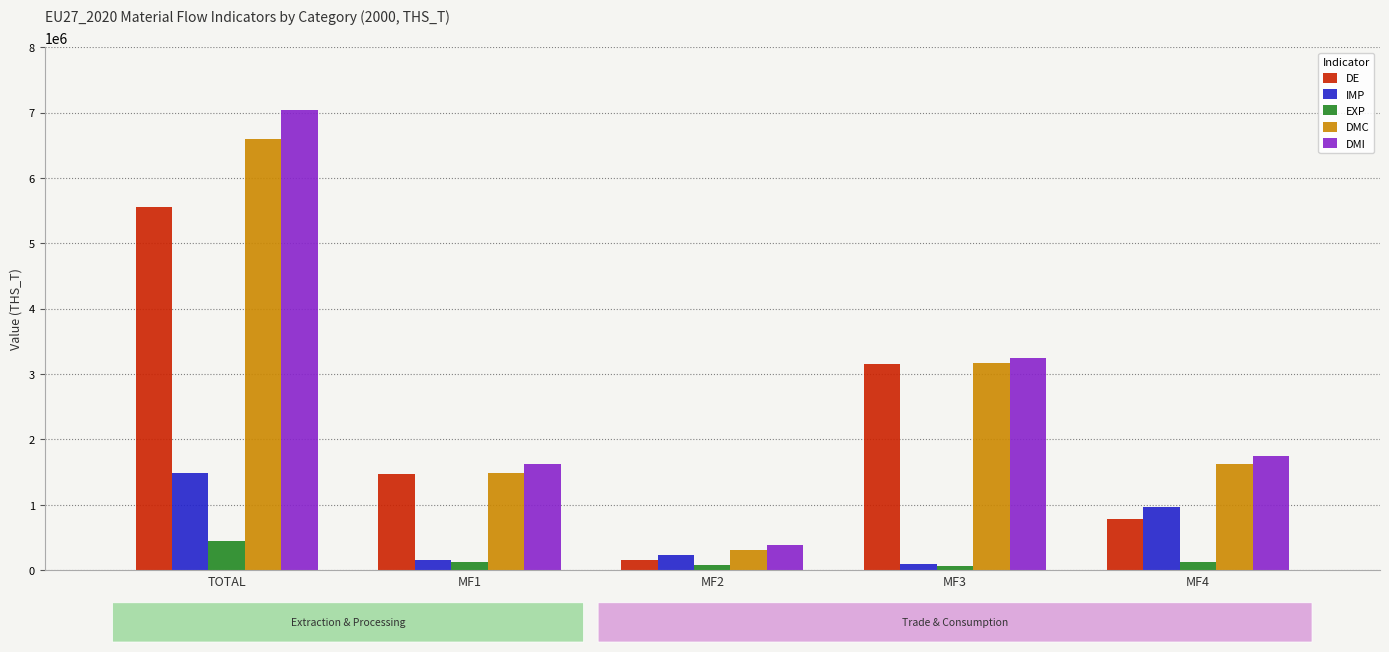

Which series changed the most between TOTAL and MF2?

DMI